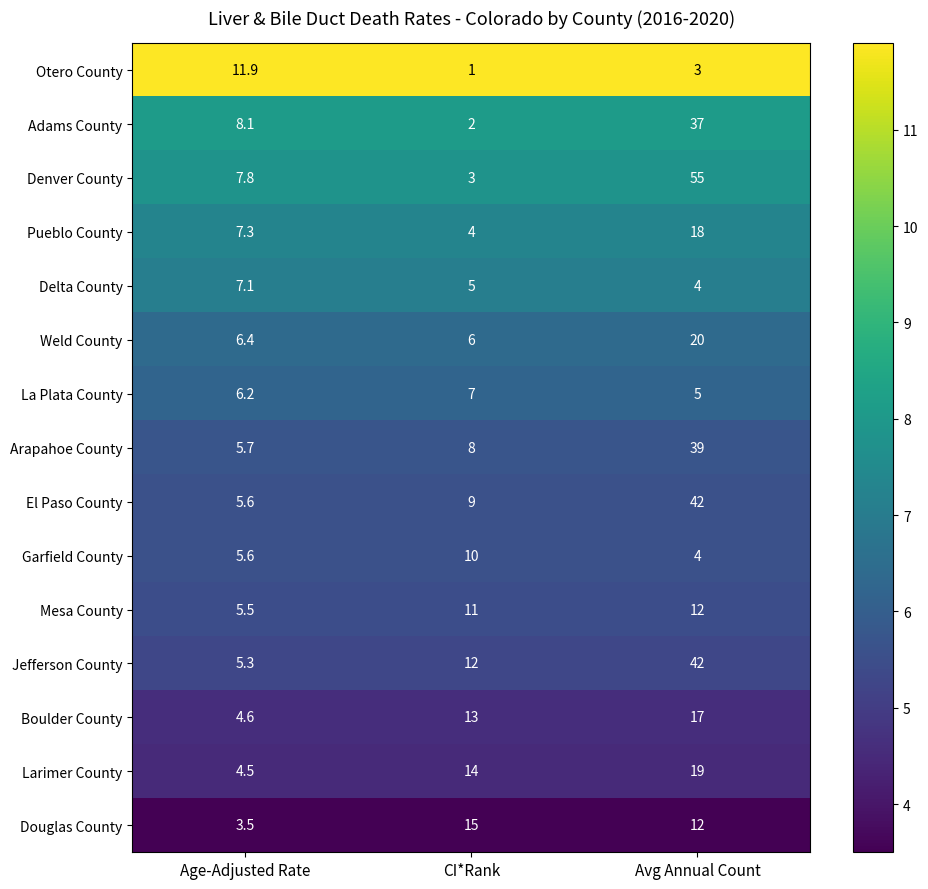

What is the greatest value displayed?

55.0